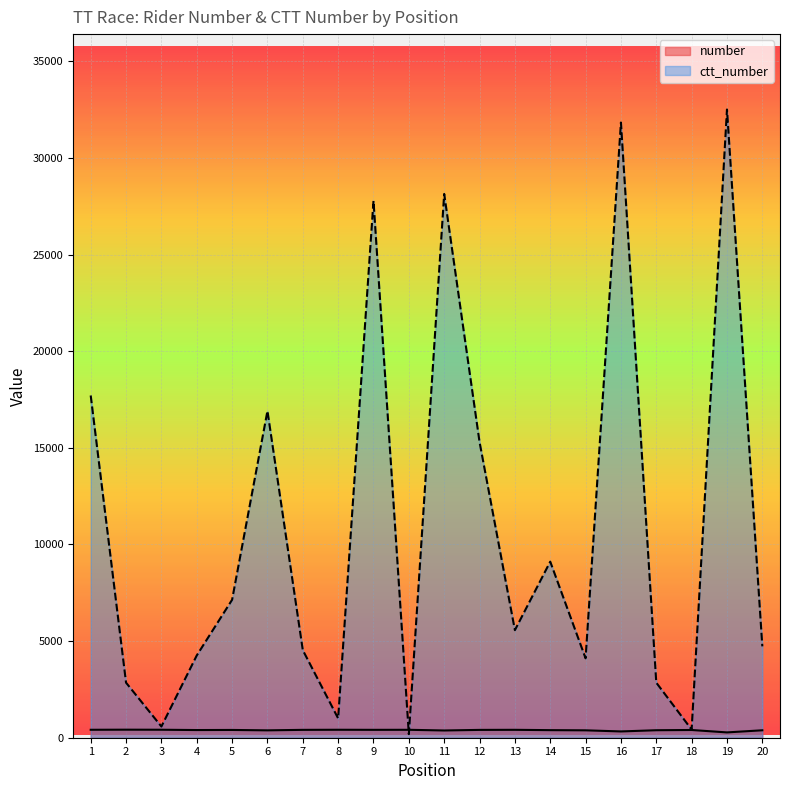

What is the average value of the number series?

390